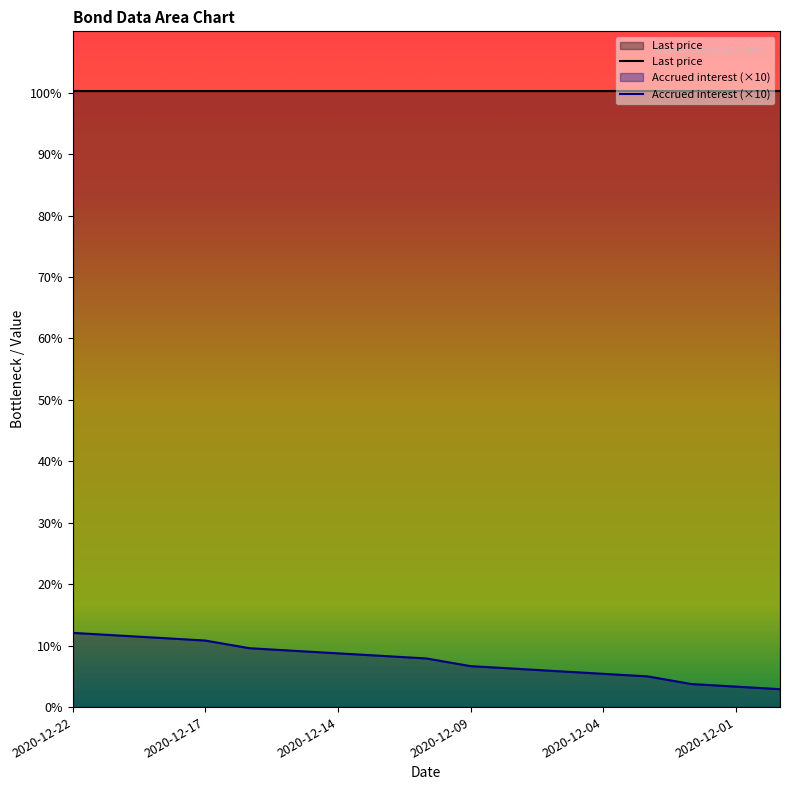

What is the sum of the values at 2020-12-03 and 2020-12-18?

16.2